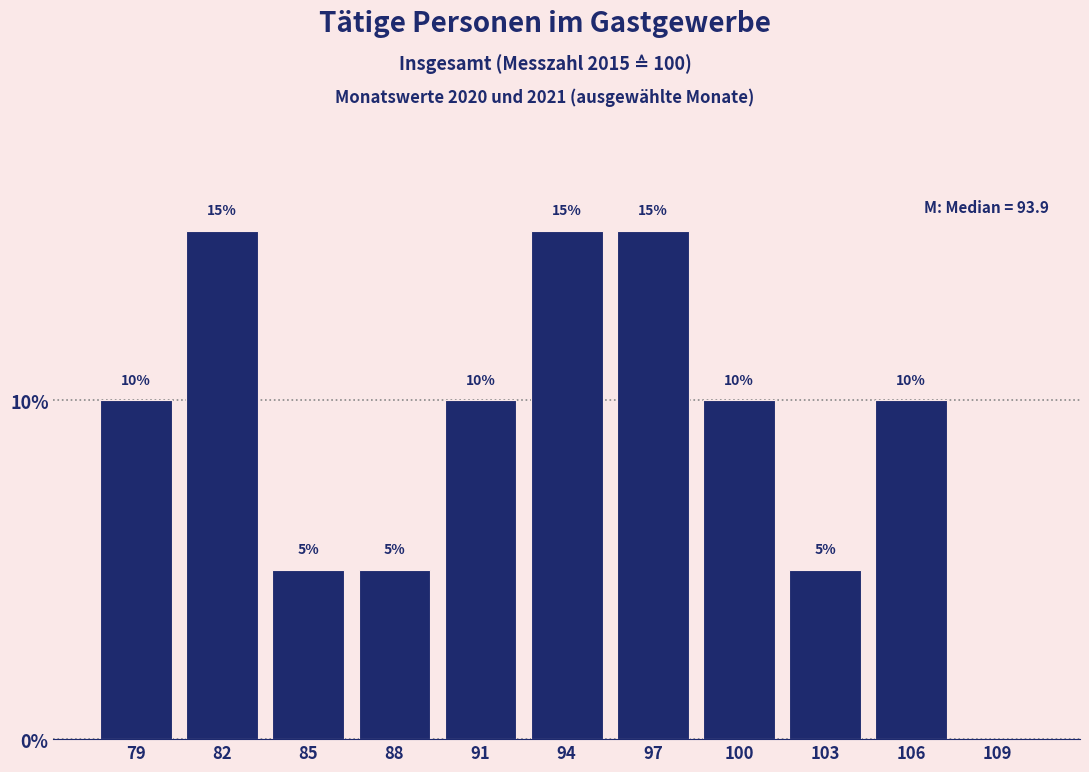

Reading left to right, extract all data points from this chart.

79=10	82=15	85=5	88=5	91=10	94=15	97=15	100=10	103=5	106=10	109=0